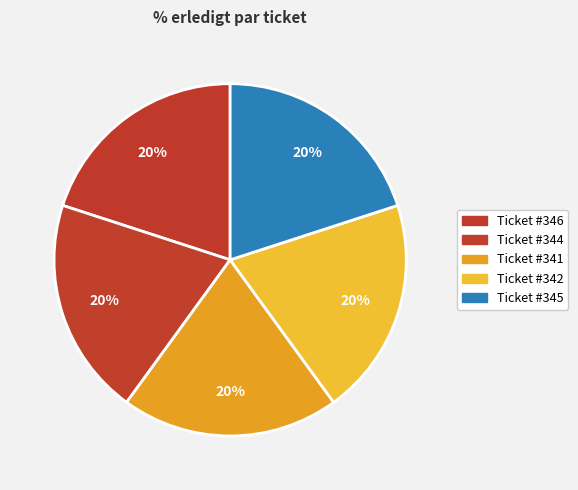

How many segments does this pie chart have?

5